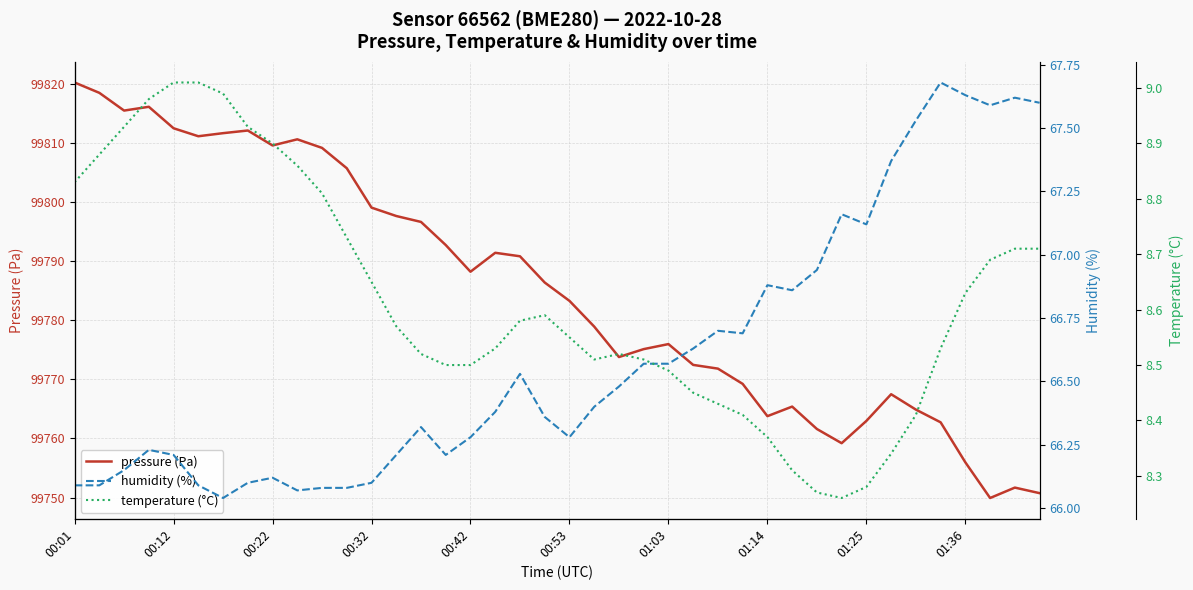

What is the value of the pressure (Pa) point at the 7th from the left?

99811.6